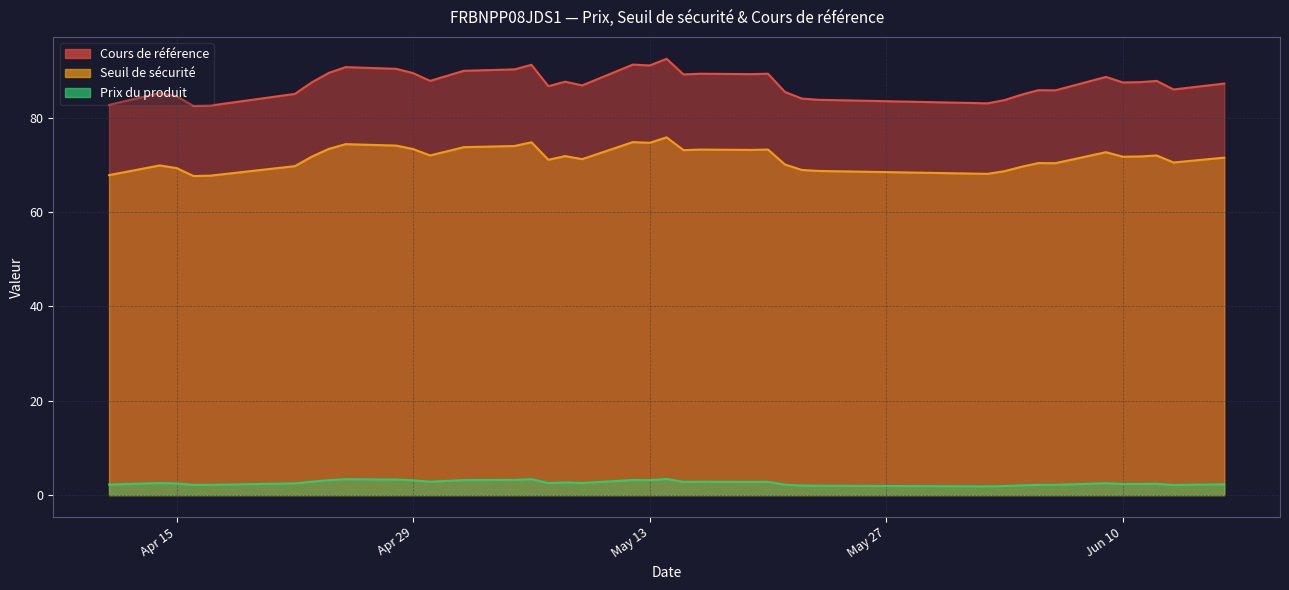

True or false: Prix du produit has a value of 2.5 at 2025-04-15.

True